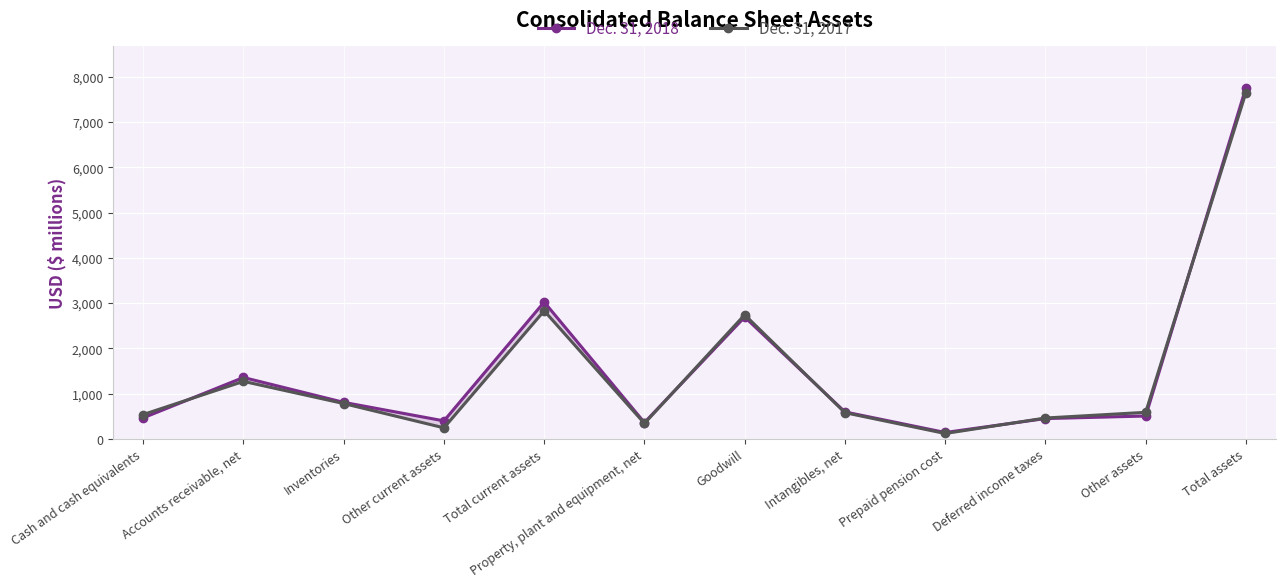

Is this an area chart (filled region under the line)?

No